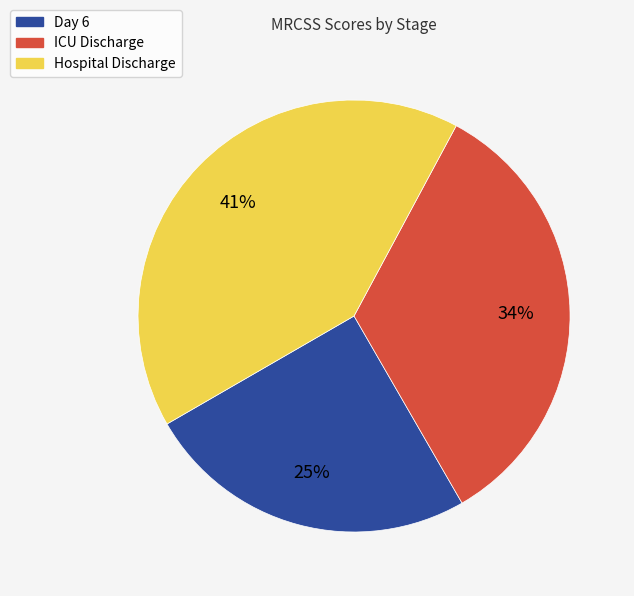

True or false: Day 6 accounts for 25% of the total.

True